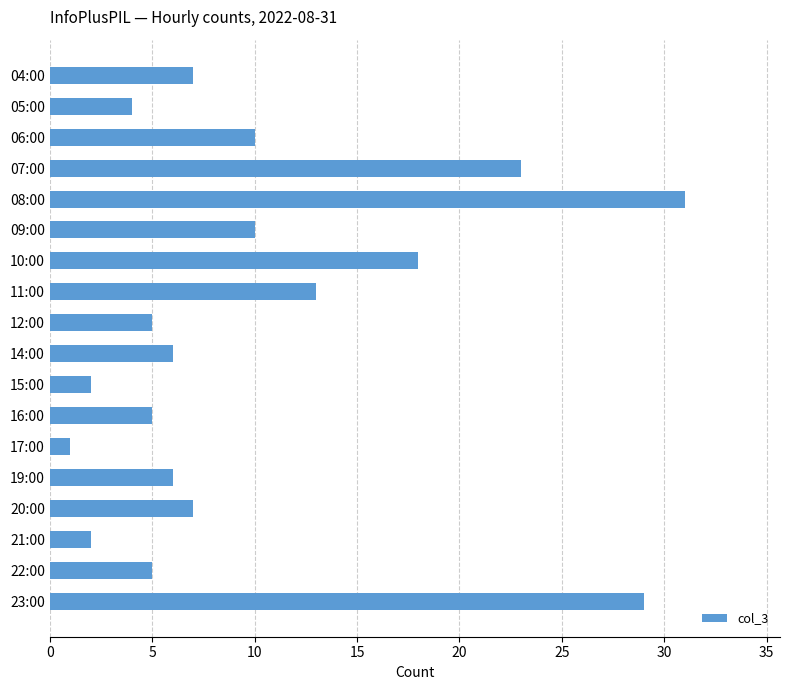

Reading bottom to top, transcribe all the data shown in this chart.

23:00=29	22:00=5	21:00=2	20:00=7	19:00=6	17:00=1	16:00=5	15:00=2	14:00=6	12:00=5	11:00=13	10:00=18	09:00=10	08:00=31	07:00=23	06:00=10	05:00=4	04:00=7